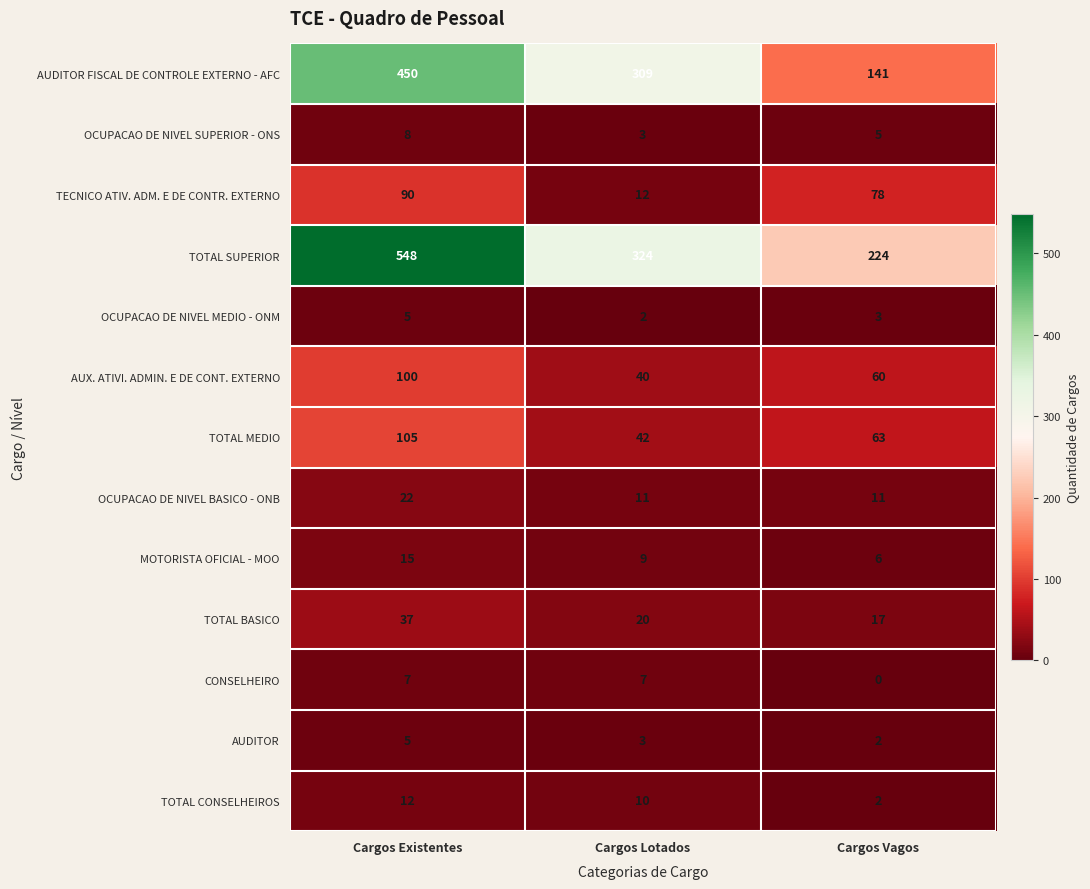

What is the maximum value shown in the chart?

548